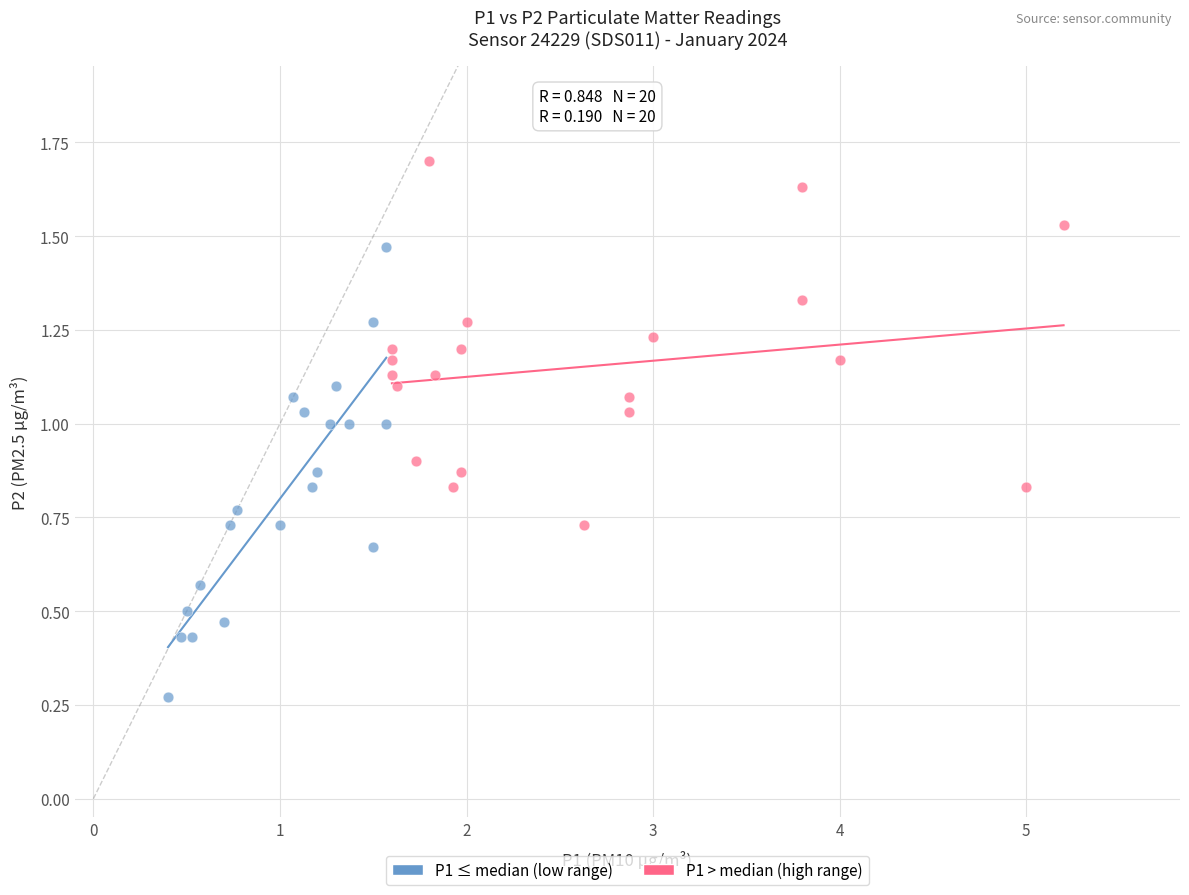

Which series contains the highest Y value?

P1 > median (high range)